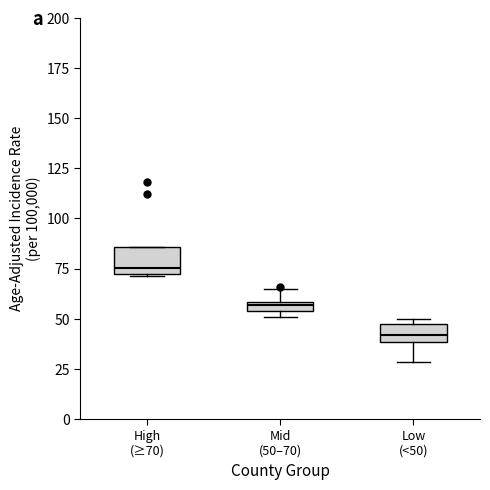

Where is the upper edge of the box for Low (<50) on the y-axis? The values are not printed on the chart, so give them approximately, as read against the axis.

50